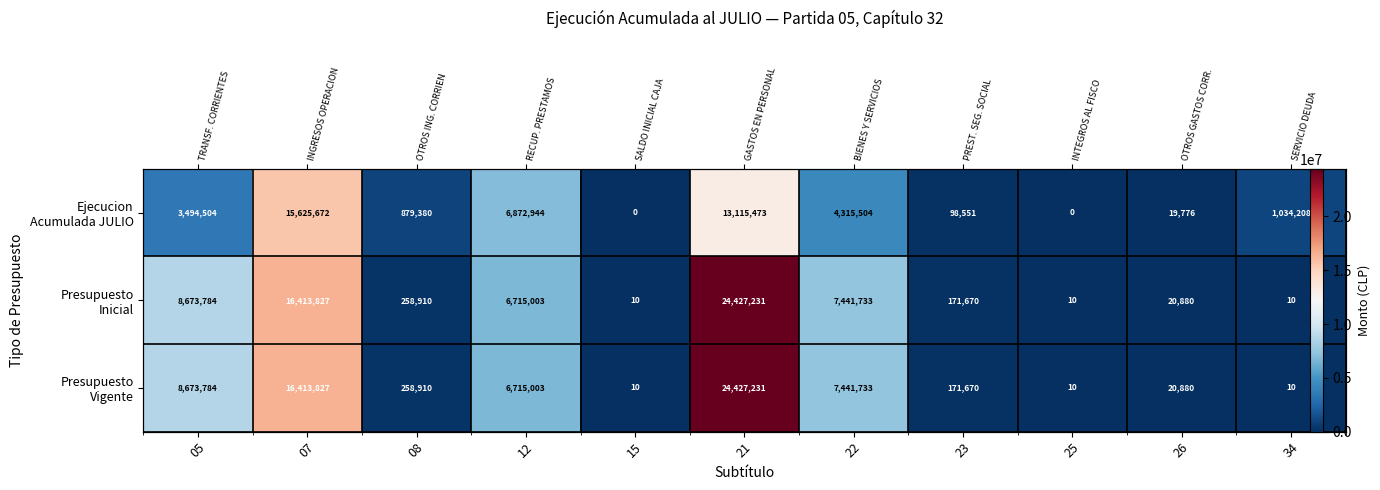

The Ejecucion Acumulada JULIO series shows 98551 at 23. True or false?

True